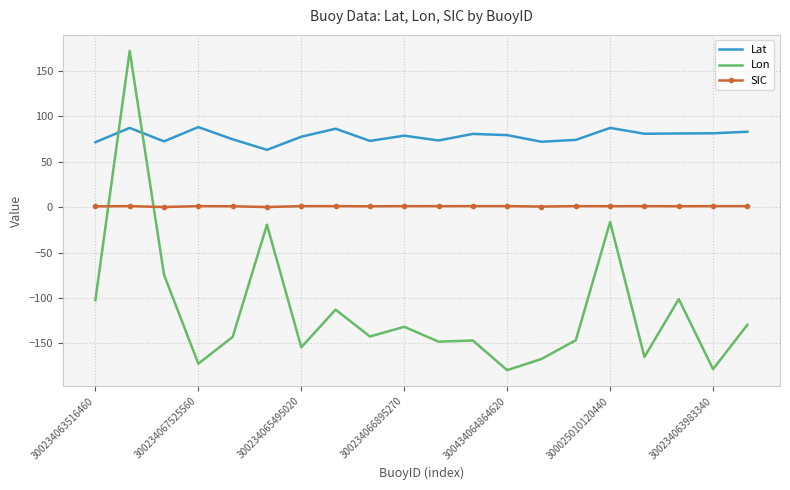

Which series has the widest spread of values?

Lon